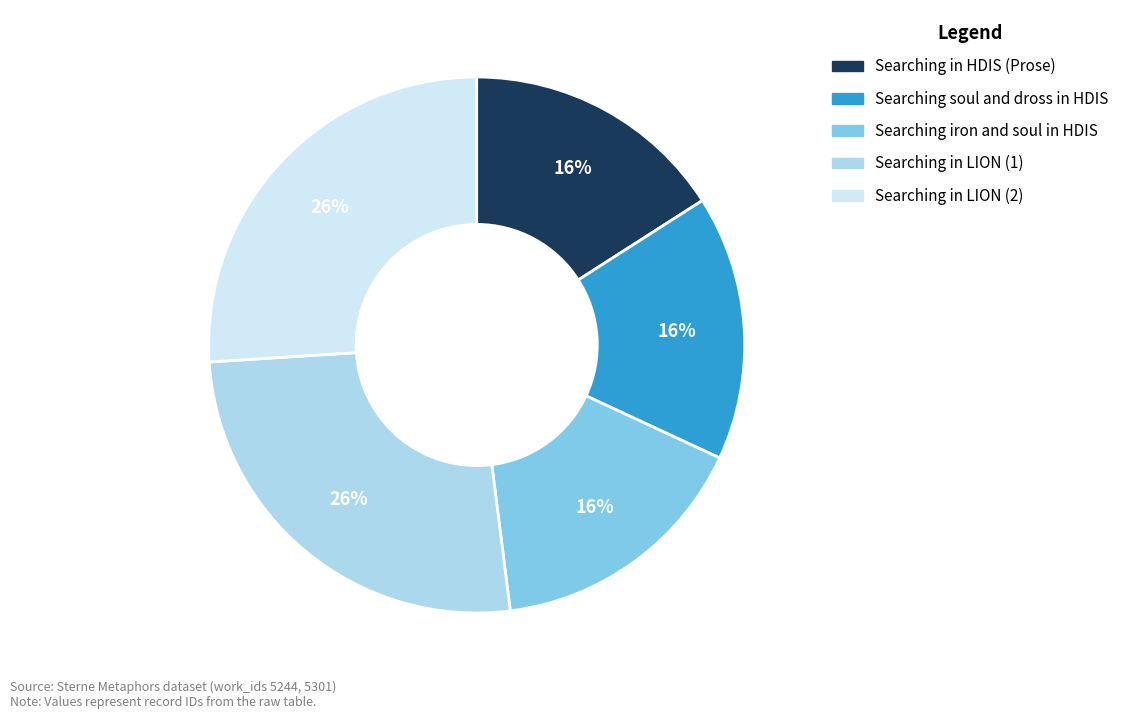

What percentage is the Searching in LION (2) slice, to the nearest percent?

26%